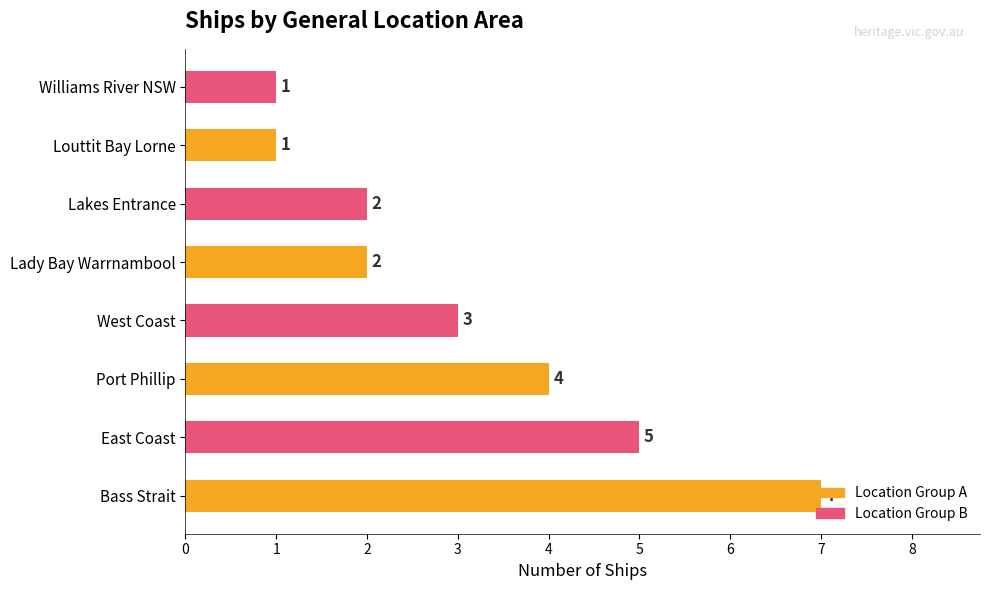

Are the bars horizontal?

Yes